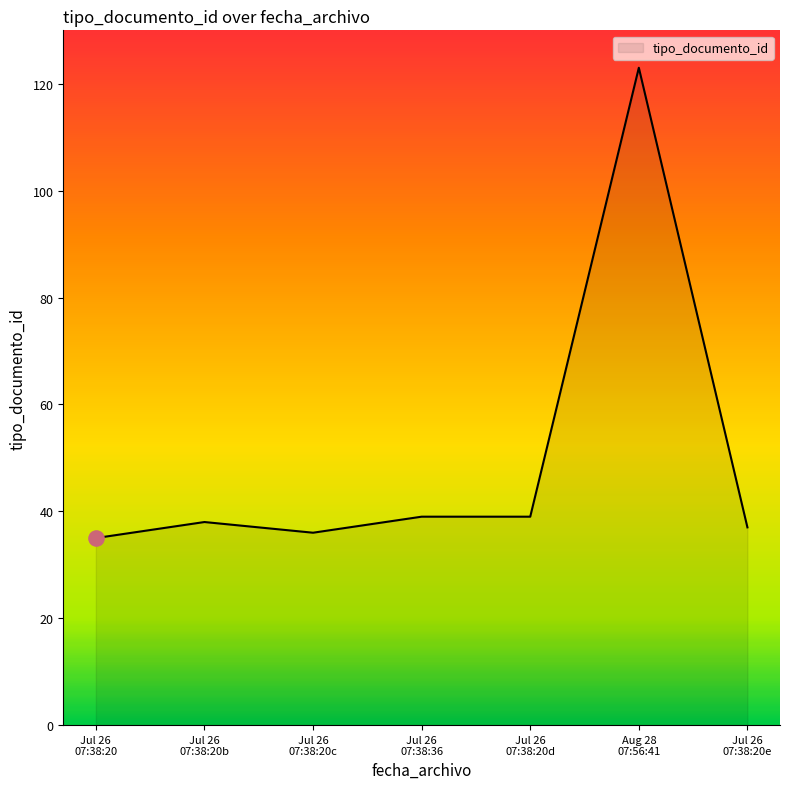

What is the minimum value shown in the chart?

35